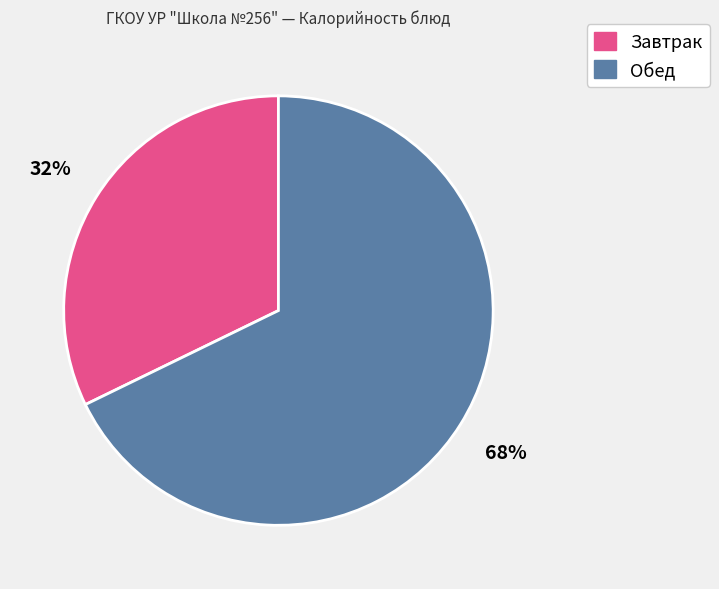

Does any single category account for the majority?

Yes